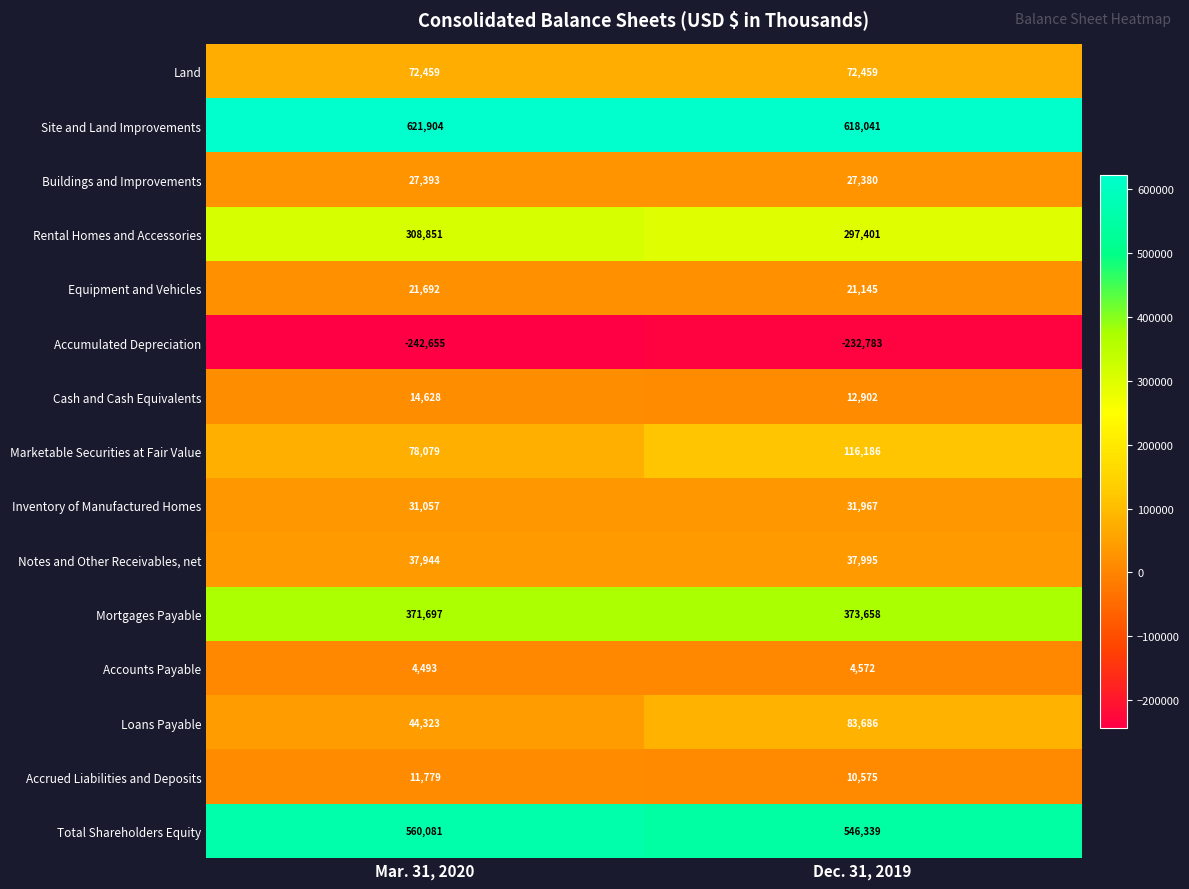

Rank the series by their maximum value, from lowest to highest.

Accumulated Depreciation, Accounts Payable, Accrued Liabilities and Deposits, Cash and Cash Equivalents, Equipment and Vehicles, Buildings and Improvements, Inventory of Manufactured Homes, Notes and Other Receivables, net, Land, Loans Payable, Marketable Securities at Fair Value, Rental Homes and Accessories, Mortgages Payable, Total Shareholders Equity, Site and Land Improvements